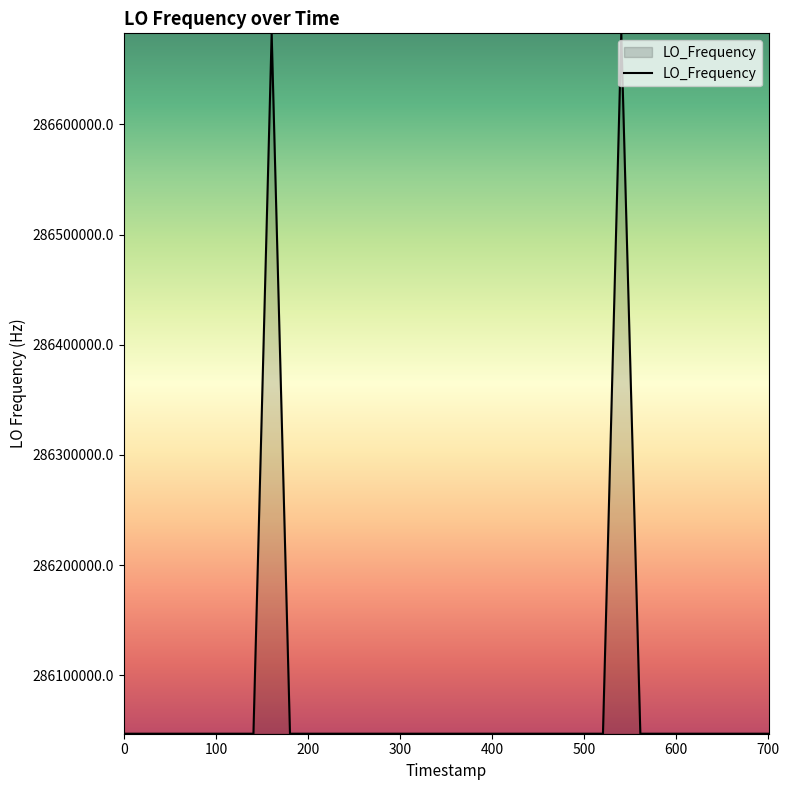

What is the minimum value shown in the chart?

286046995.0